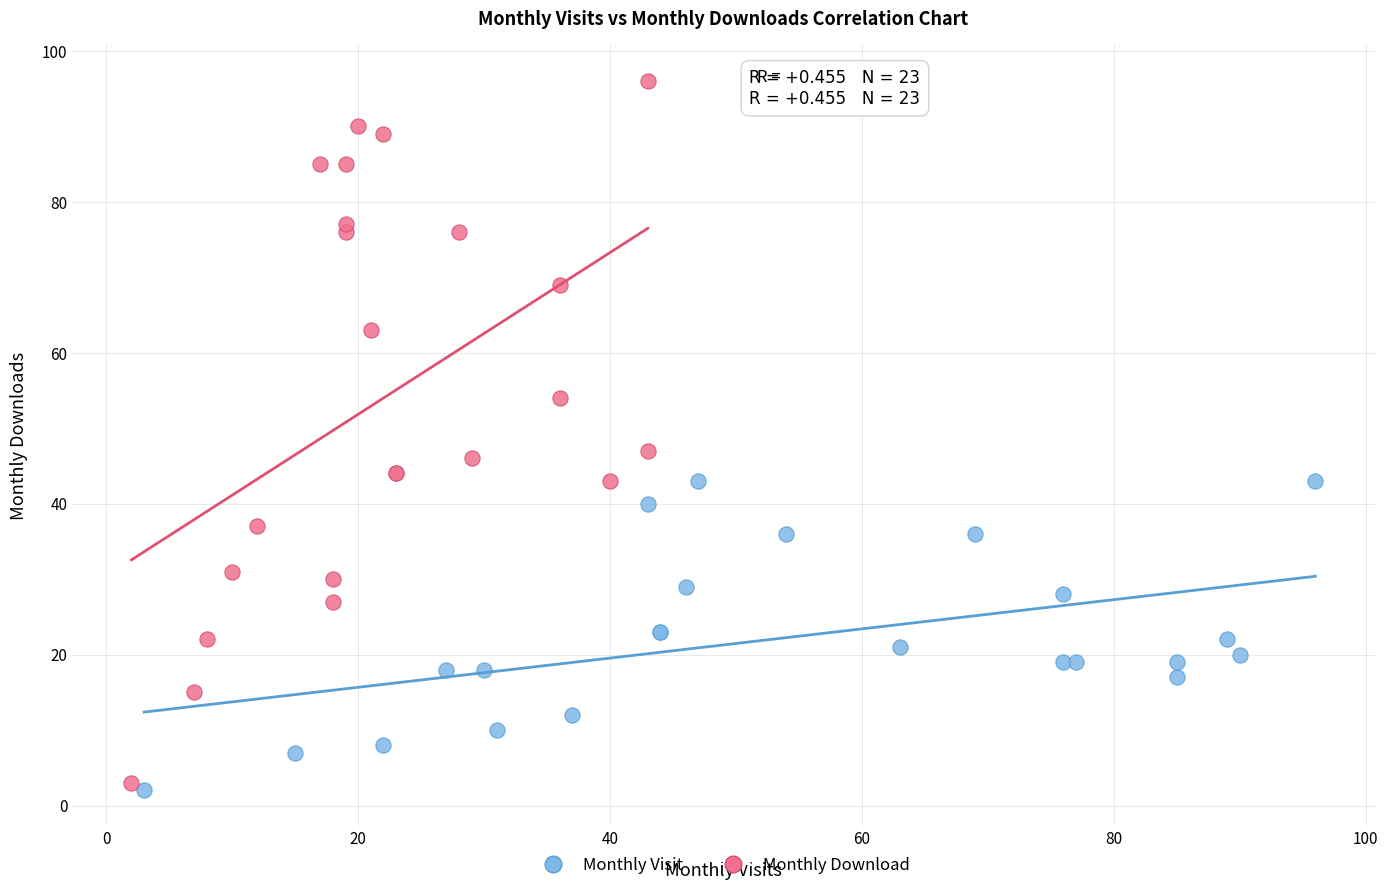

What are all the series names shown in the legend?

Monthly Visit, Monthly Download